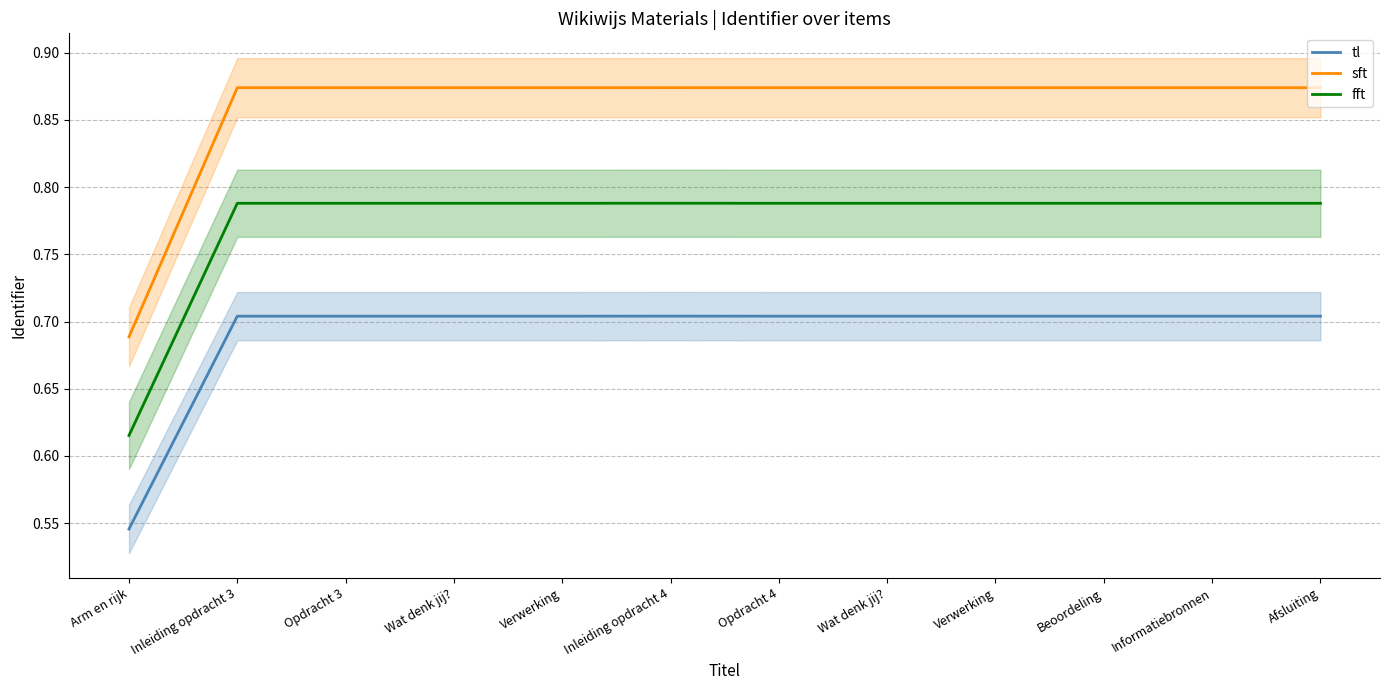

What is the spread (max minus min) of values at Afsluiting?

0.2